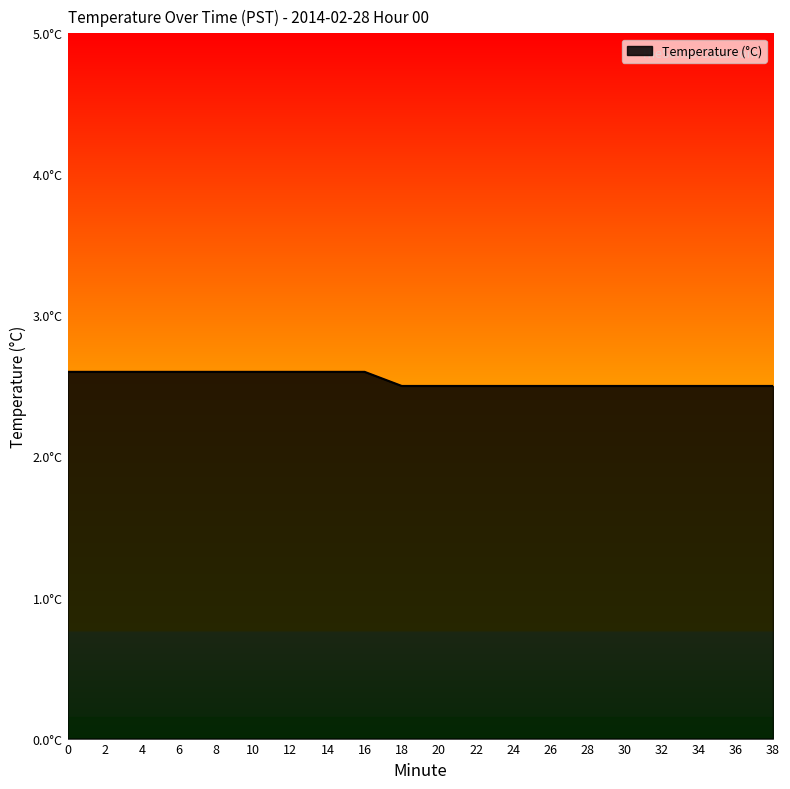

True or false: the data has more than 2 interior local peaks.

False